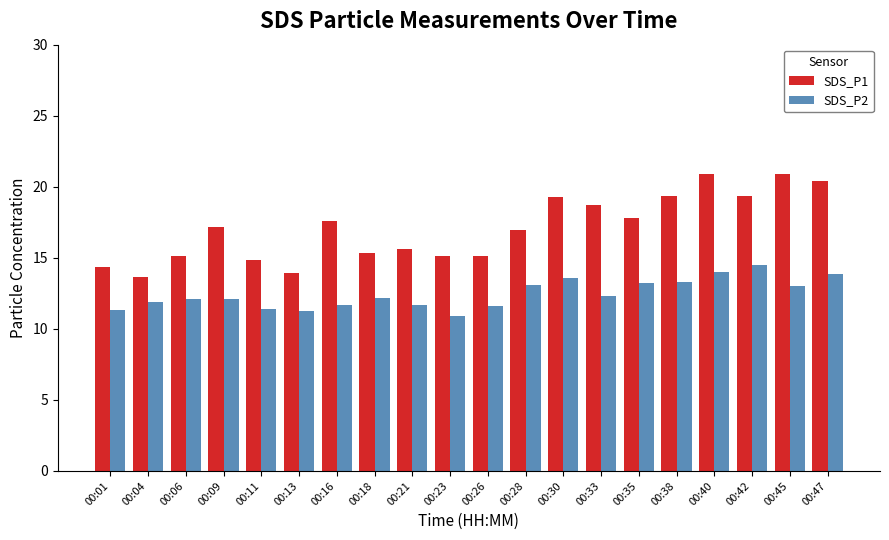

The value of SDS_P2 at 00:11 is 3.5. True or false?

False